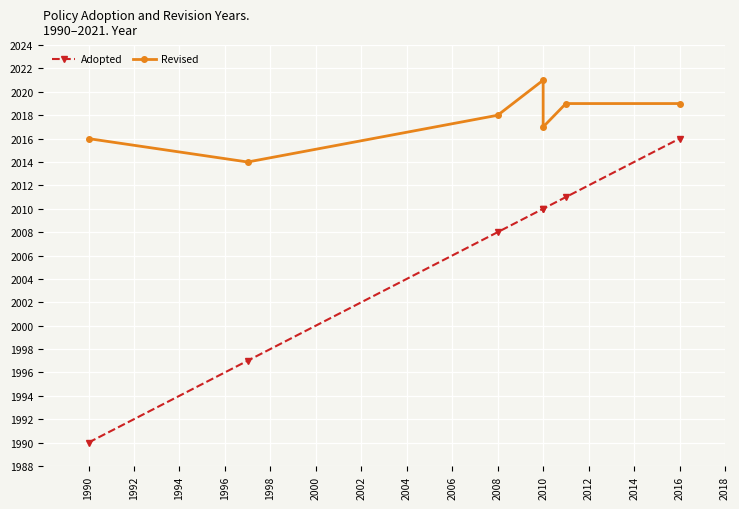

Which series has the largest total across all categories?

Revised